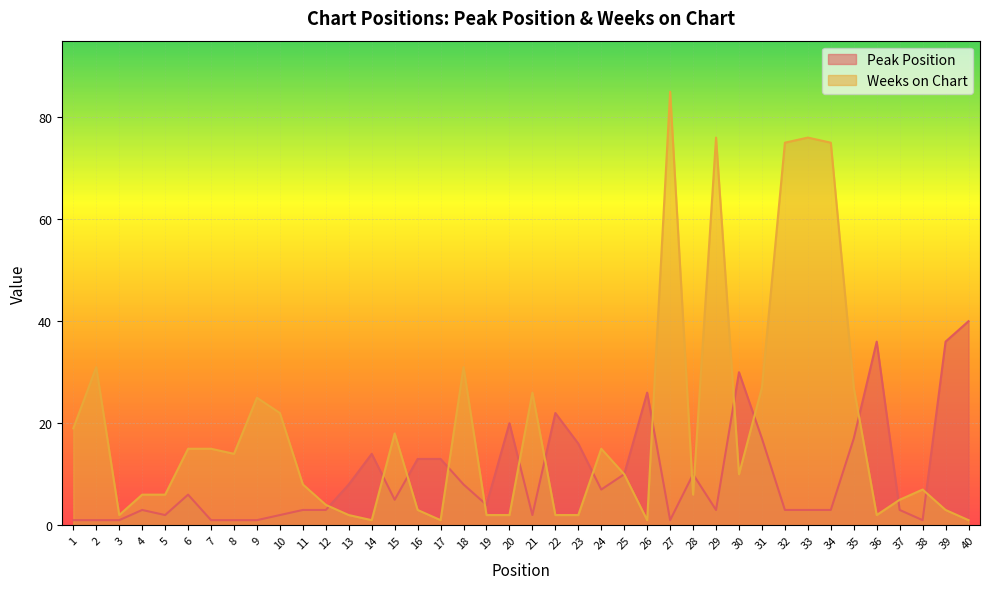

Does the chart display data point markers on the line(s)?

No